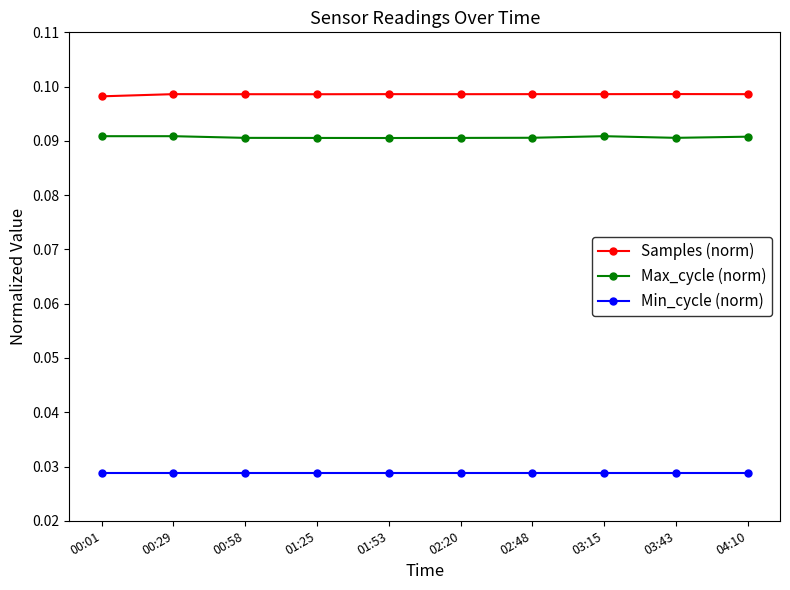

What is the label of the 5th point from the left?

01:53